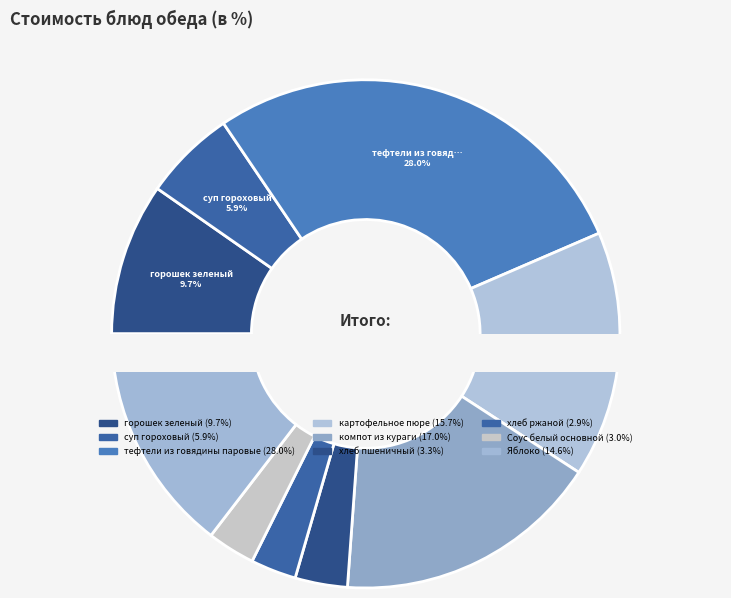

Count the number of slices in the pie.

9